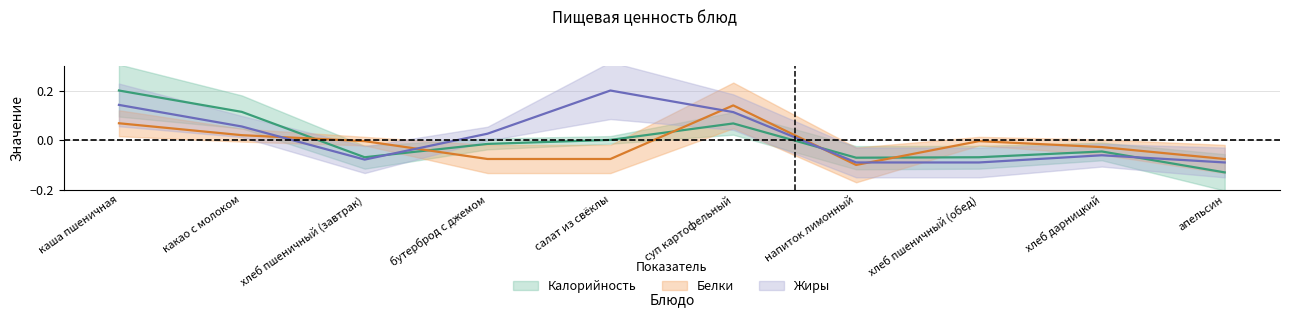

At хлеб дарницкий, list the series in order from largest to smallest.

Белки, Калорийность, Жиры